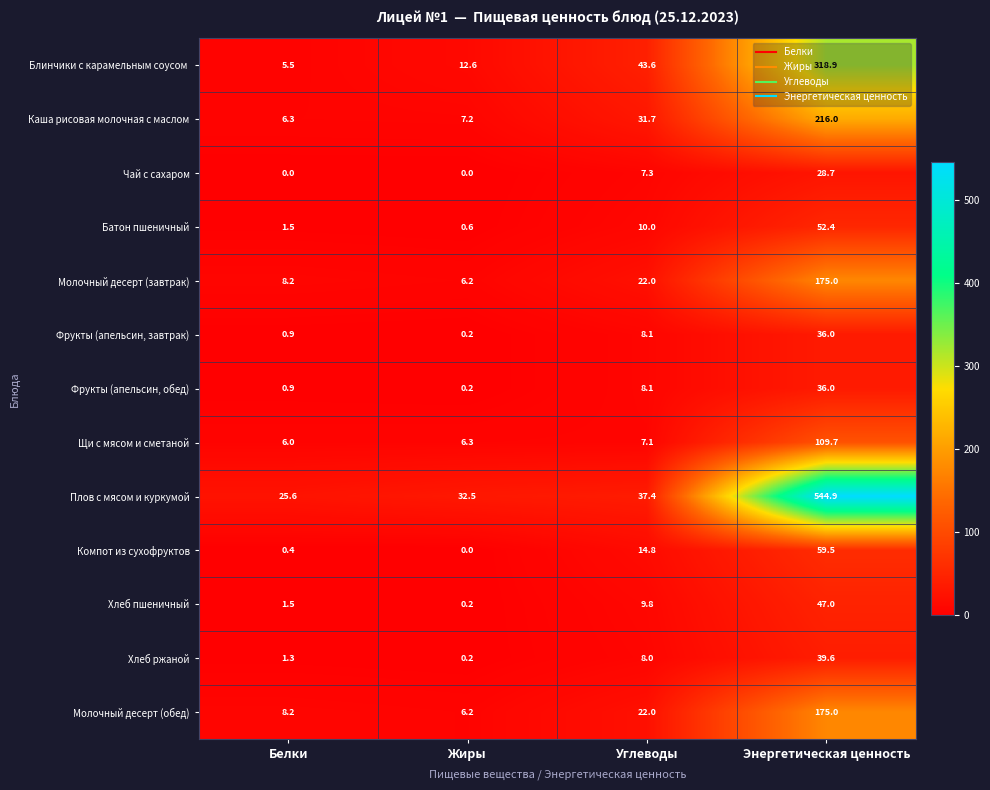

What is the difference between the second highest and second lowest values in the Каша рисовая молочная с маслом series?

24.5